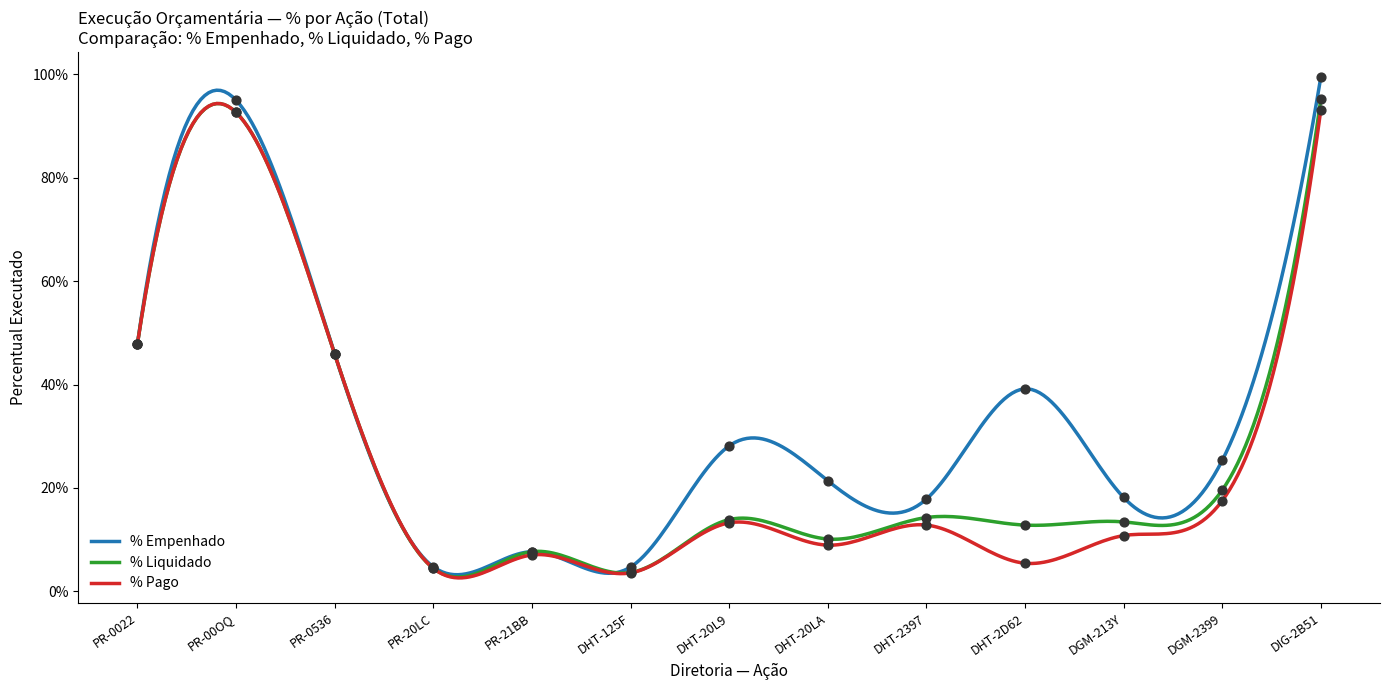

Which series reaches the maximum Y coordinate?

% Empenhado